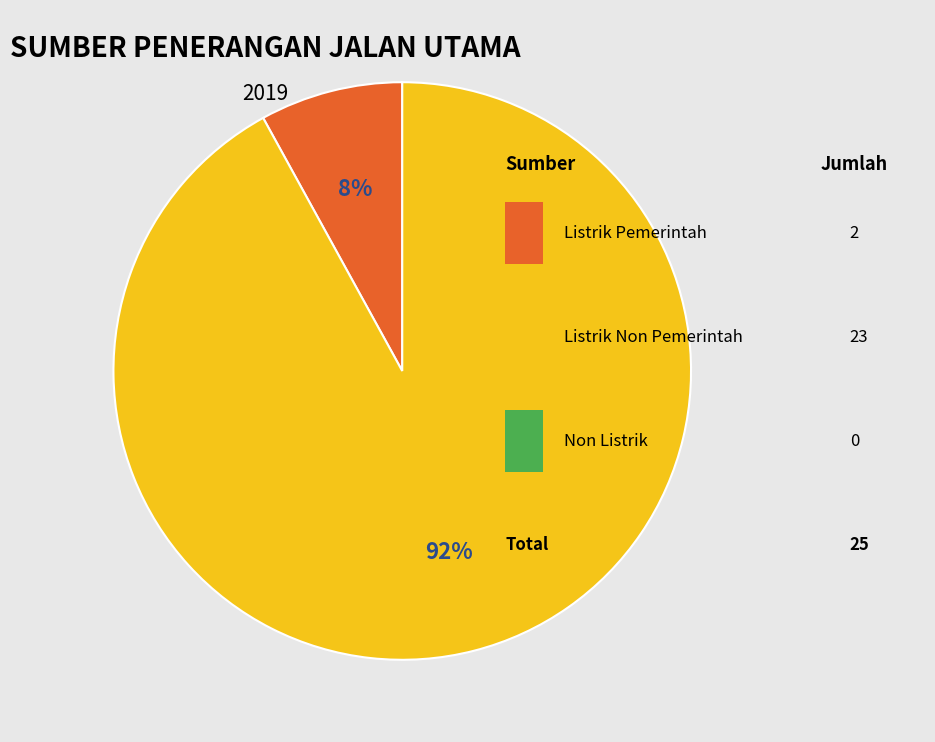

To the nearest percent, what is the difference between the largest and smallest slice percentages?

84%